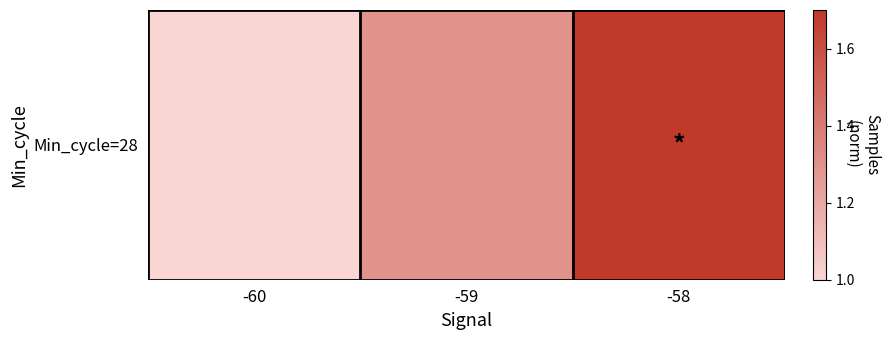

How many distinct data groups are displayed?

1